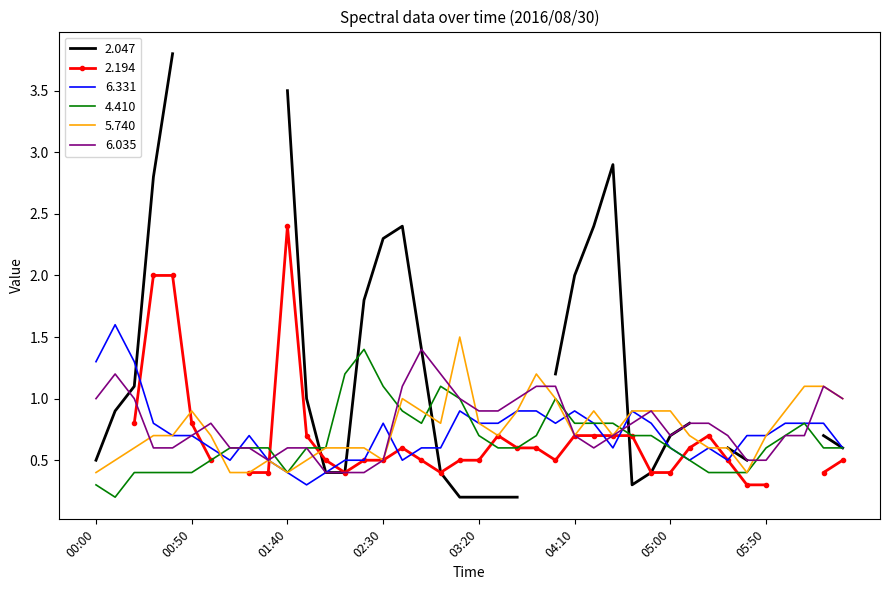

The 6.035 series shows 1.3 at 2016/08/30 05:20. True or false?

False